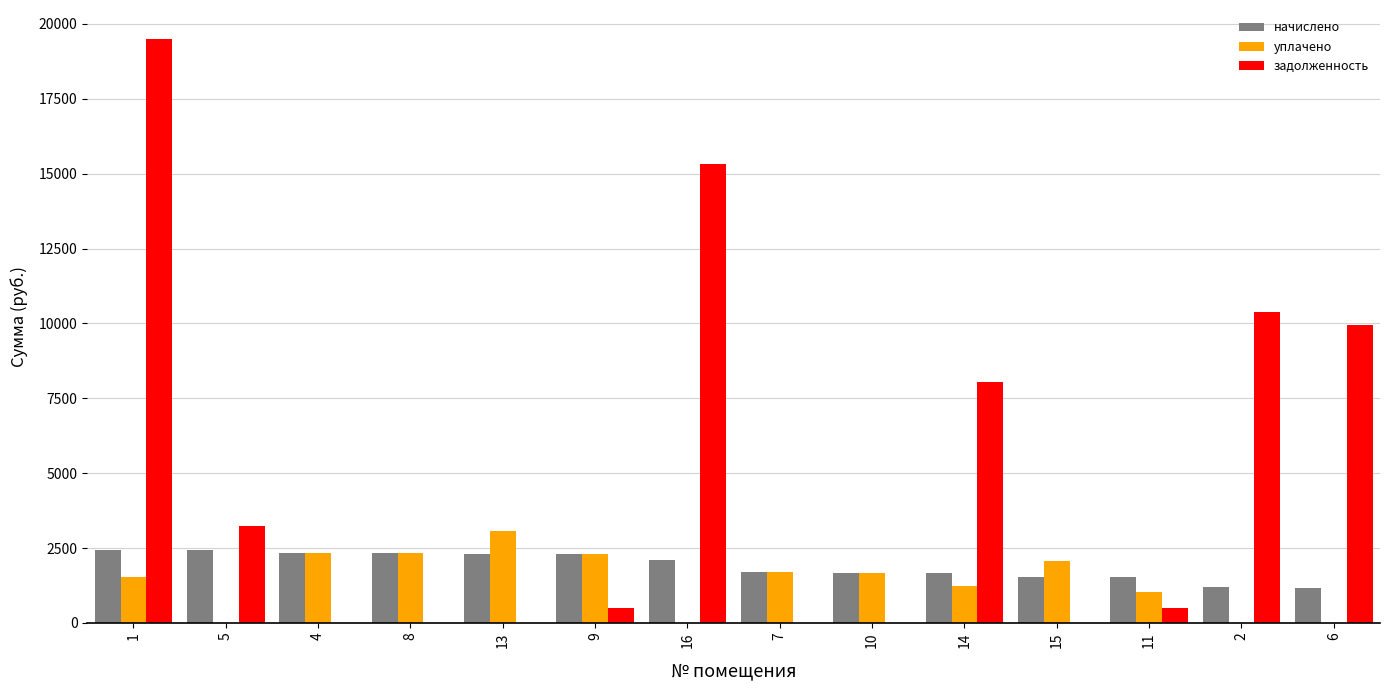

Are the bars horizontal?

No